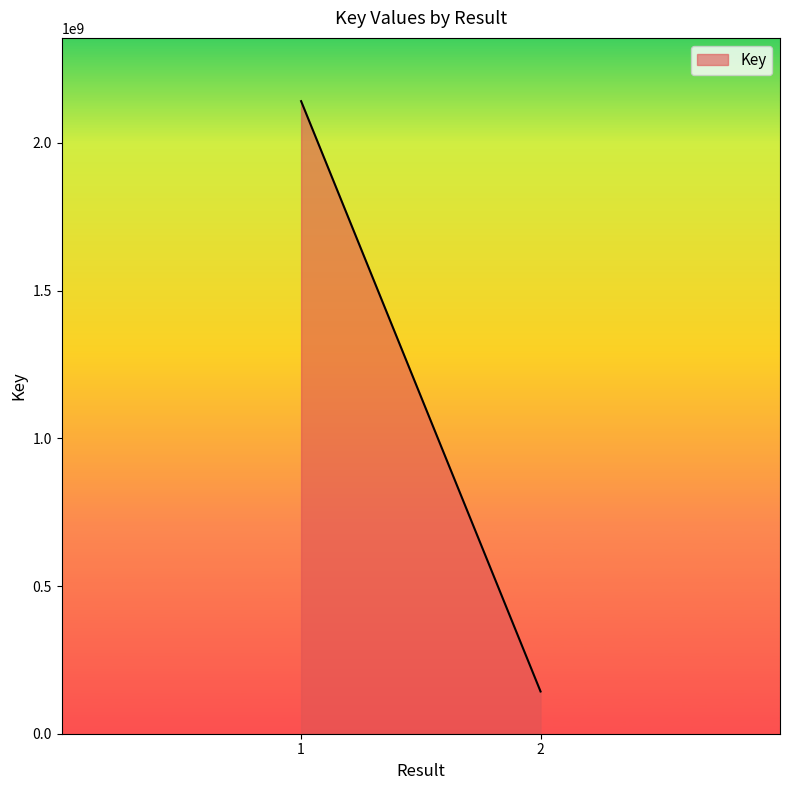

What is the average value?

1142286766